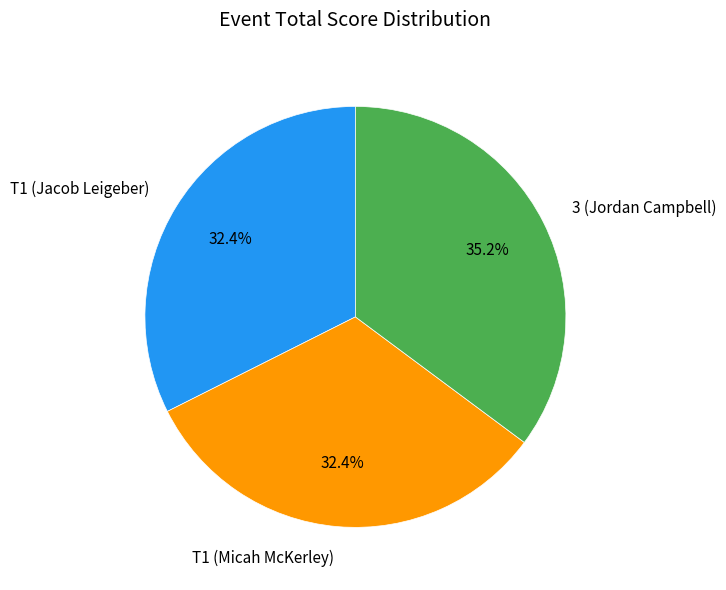

Combined, do T1 (Jacob Leigeber) and 3 (Jordan Campbell) account for over 50%?

Yes